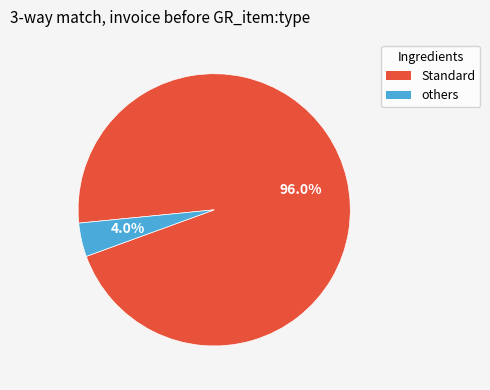

Is there a majority slice in this chart?

Yes